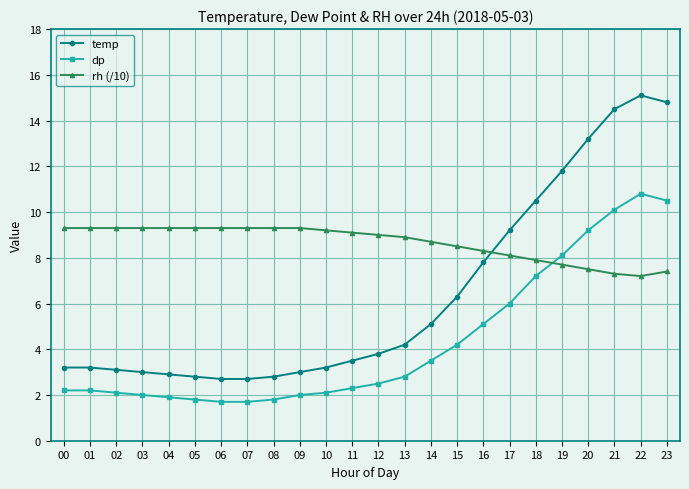

Where do temp and rh (/10) first cross each other?

16 and 17